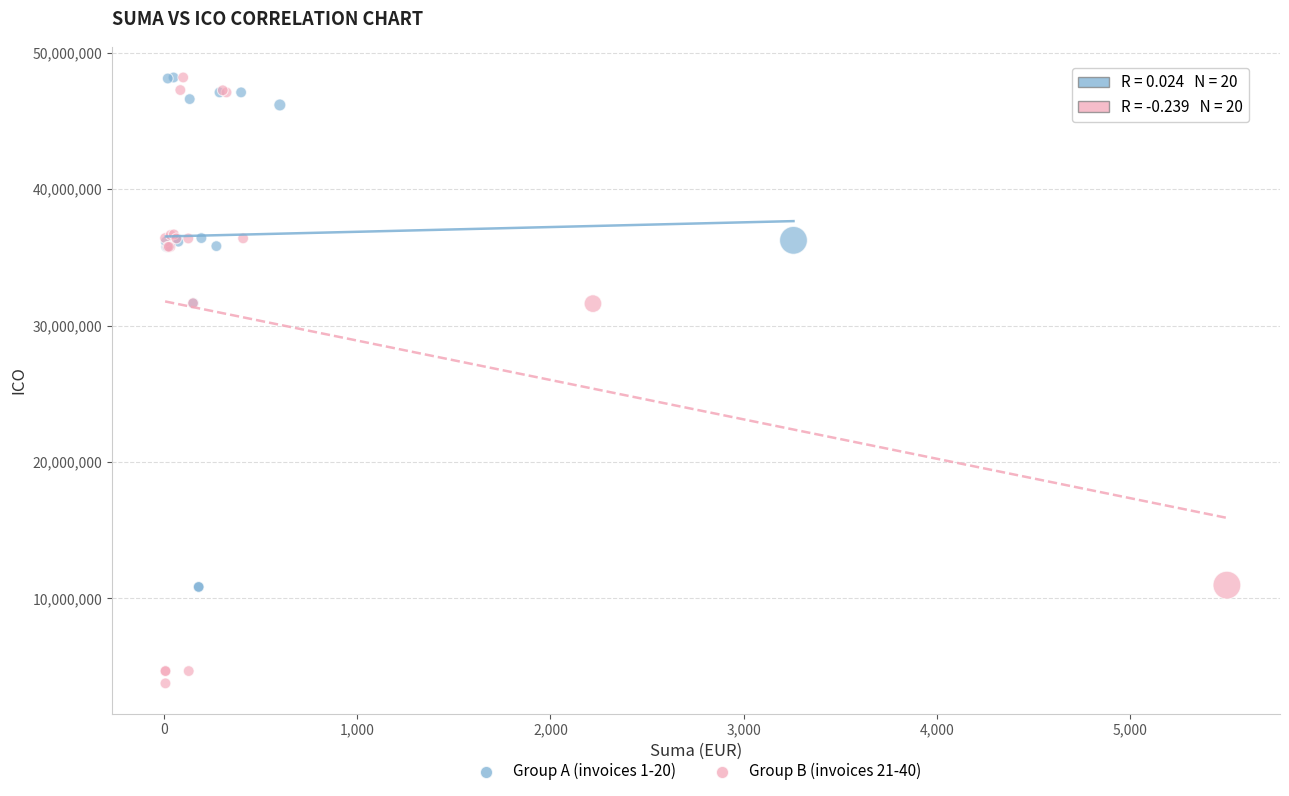

Which series contains the lowest Y value?

Group B (invoices 21-40)